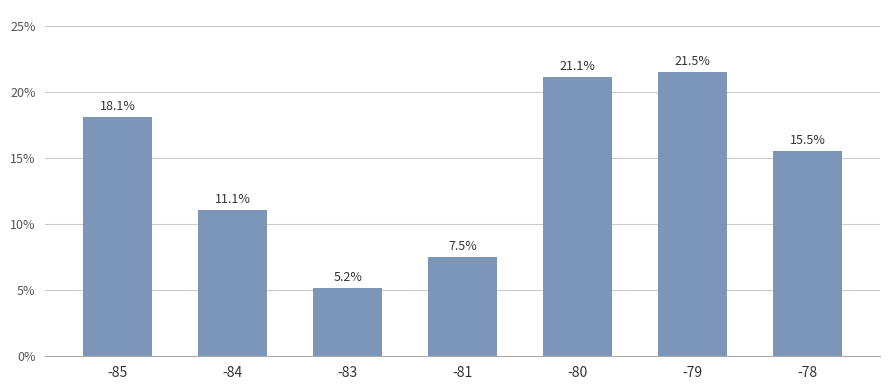

What is the value of the 2nd bar from the left?

11.1